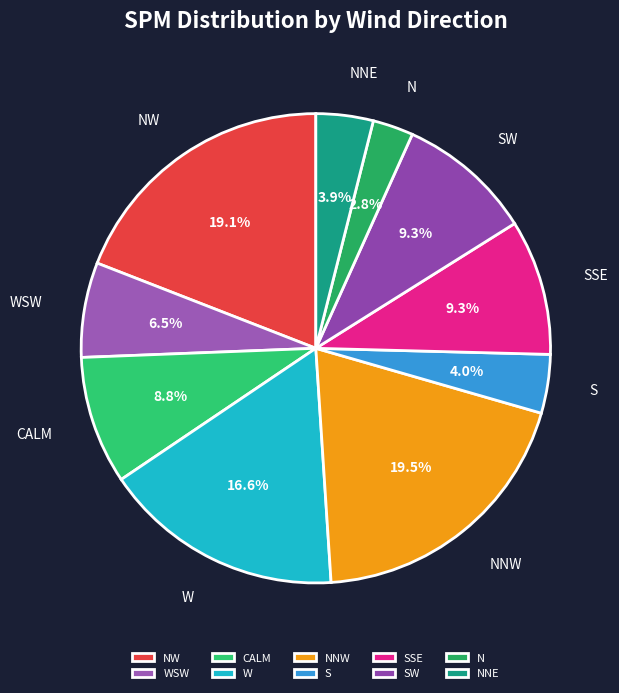

Is SW the majority of the pie?

No